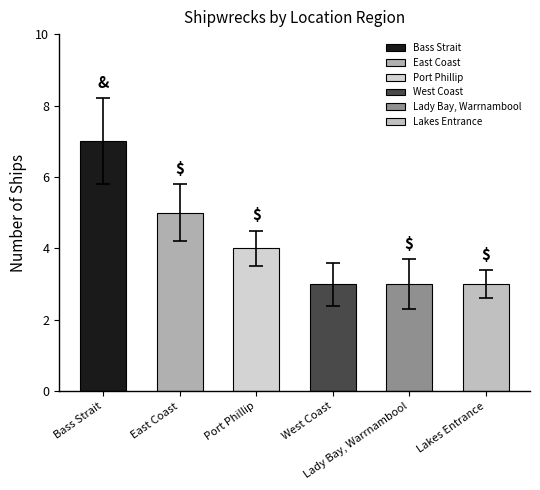

What position from the right is East Coast?

5